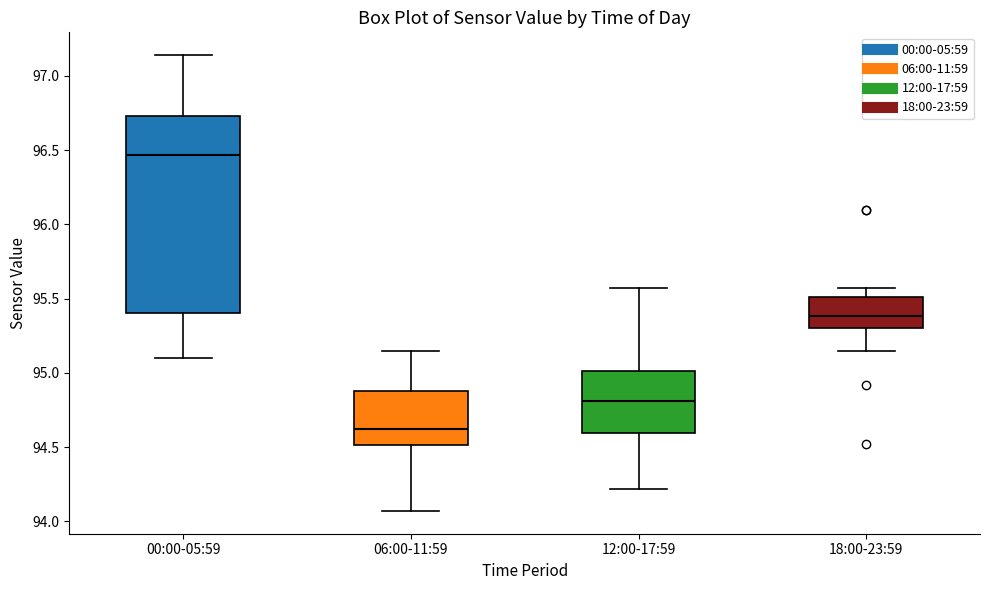

Where does the lower whisker of the box for 06:00-11:59 end on the y-axis? The values are not printed on the chart, so give them approximately, as read against the axis.

94.05